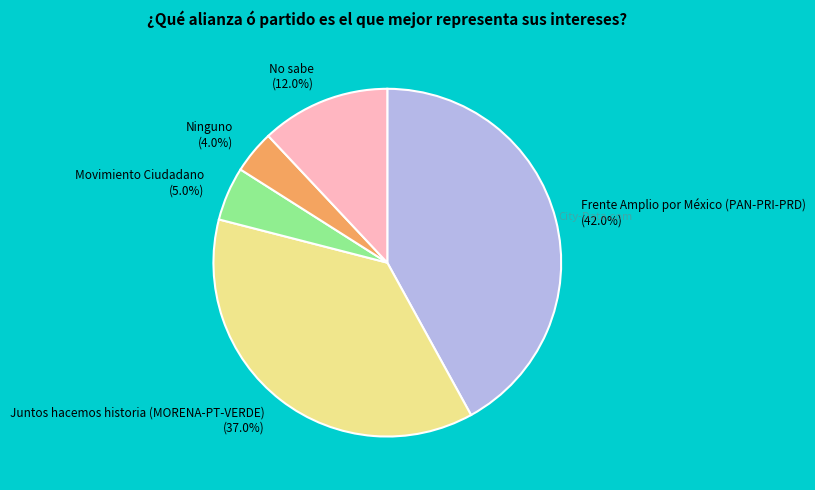

What percentage is the Movimiento Ciudadano slice, to the nearest percent?

5%